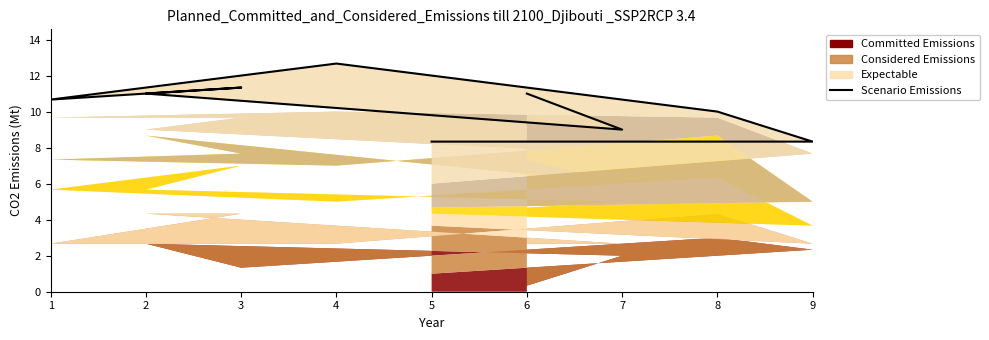

List the labels in order of value, largest first.

4, 3, 6, 2, 1, 8, 7, 9, 5